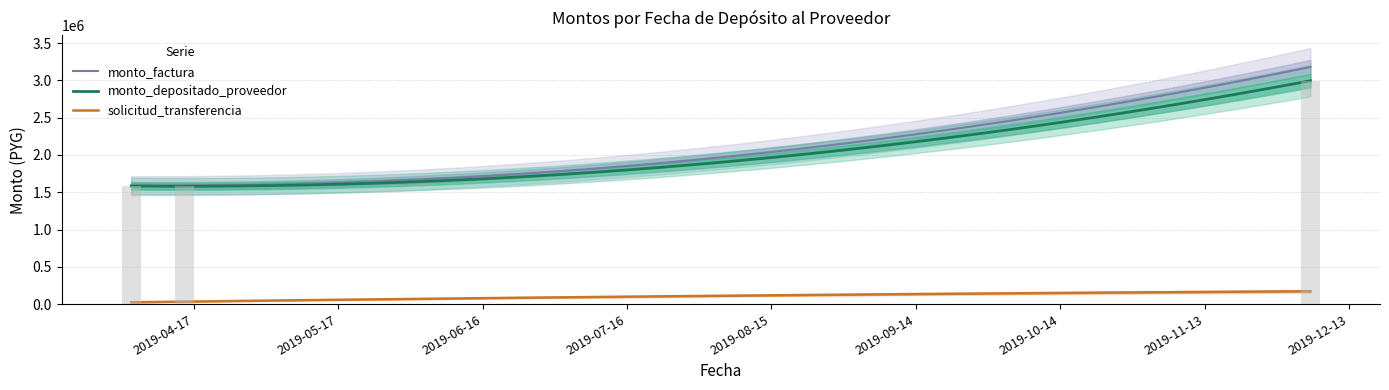

Rank the series by their maximum value, from highest to lowest.

monto_factura, monto_depositado_proveedor, solicitud_transferencia